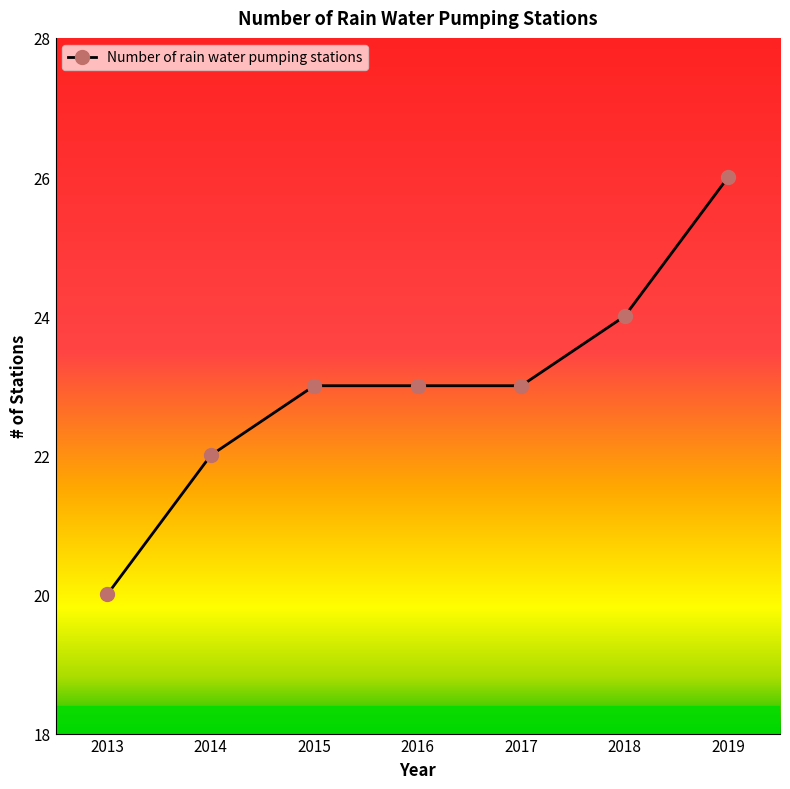

True or false: the data has more than 2 interior local peaks.

False